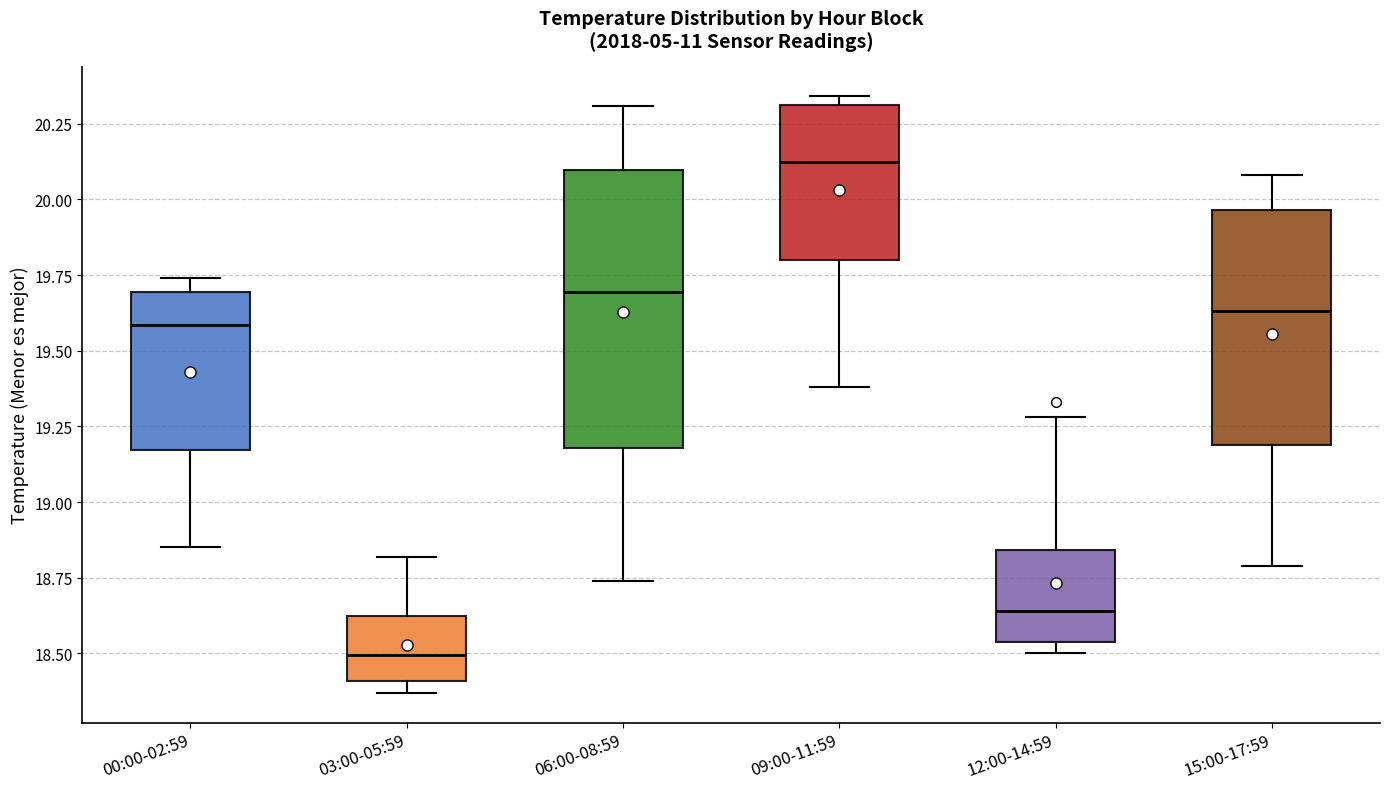

Reading left to right, read every box against the y-axis: the position of its median line, the range the box covers, and the ends of its whiskers. The values are not printed on the chart, so give them approximately, as read against the axis.

00:00-02:59: median 19.60, box 19.15 to 19.70, whiskers 18.85 to 19.75
03:00-05:59: median 18.50, box 18.40 to 18.65, whiskers 18.35 to 18.80
06:00-08:59: median 19.70, box 19.20 to 20.10, whiskers 18.75 to 20.30
09:00-11:59: median 20.15, box 19.80 to 20.30, whiskers 19.40 to 20.35
12:00-14:59: median 18.65, box 18.55 to 18.85, whiskers 18.50 to 19.30
15:00-17:59: median 19.65, box 19.20 to 19.95, whiskers 18.80 to 20.10